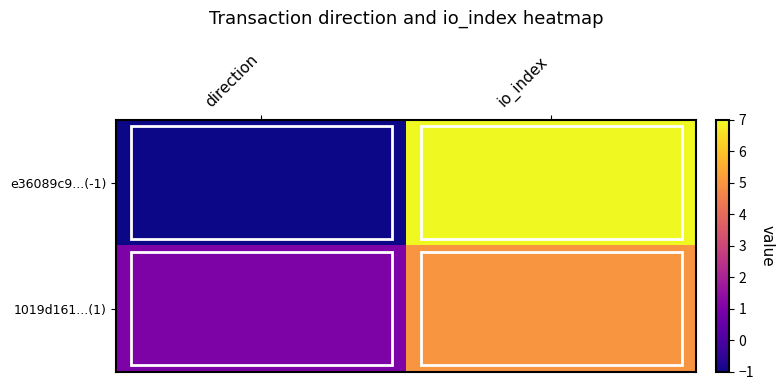

Reading left to right, transcribe all the data shown in this chart.

e36089c9...(-1): direction=-1	io_index=7
1019d161...(1): direction=1	io_index=5